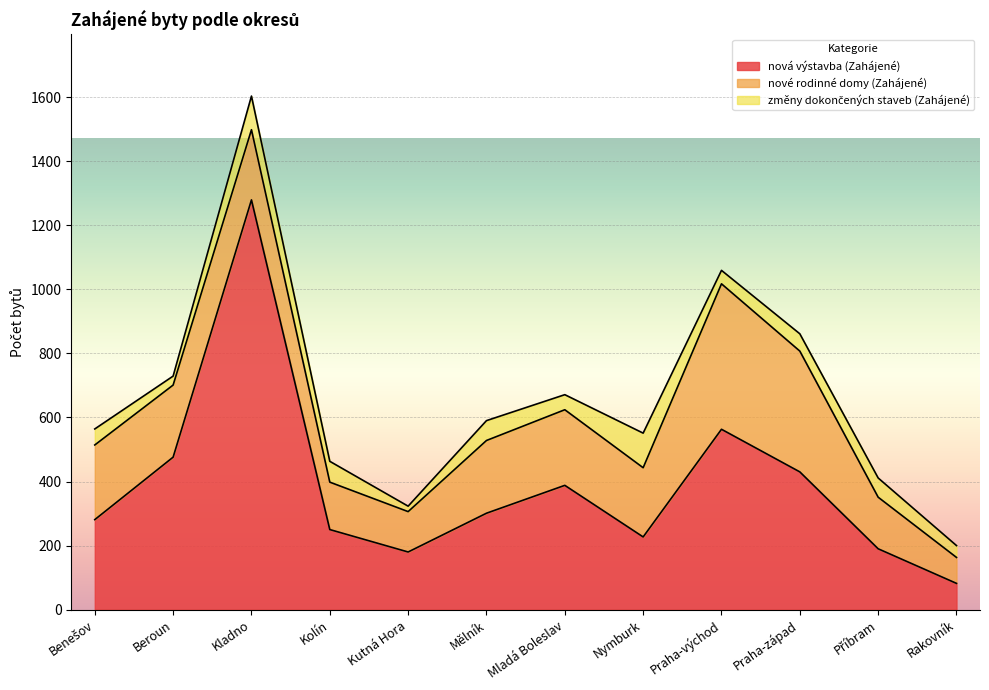

Where does the nová výstavba (Zahájené) series first go above 301?

Beroun